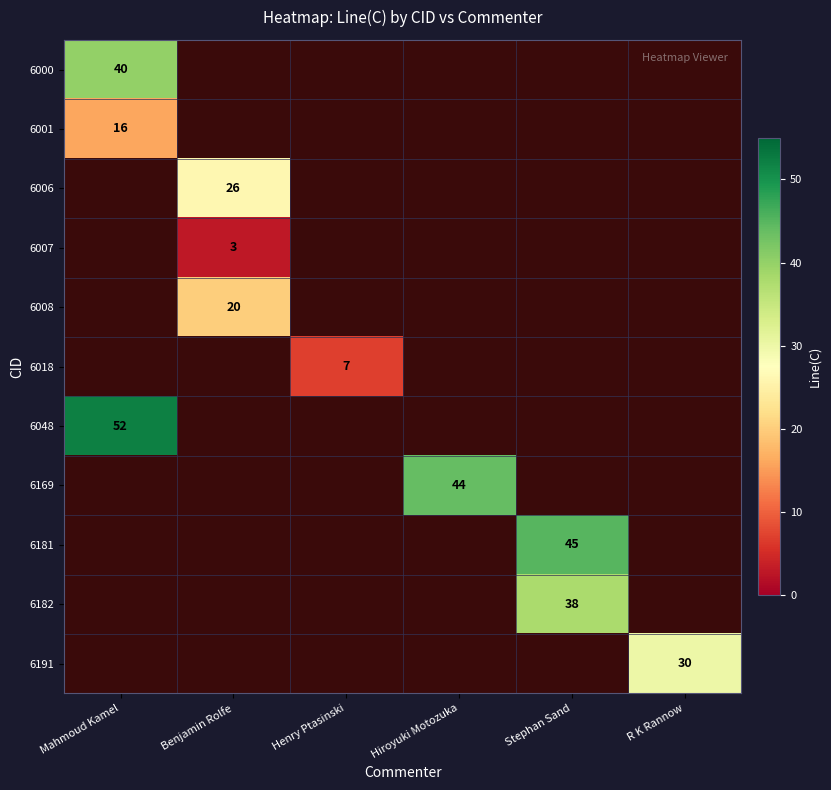

Which label corresponds to the largest value in the chart?

Mahmoud Kamel